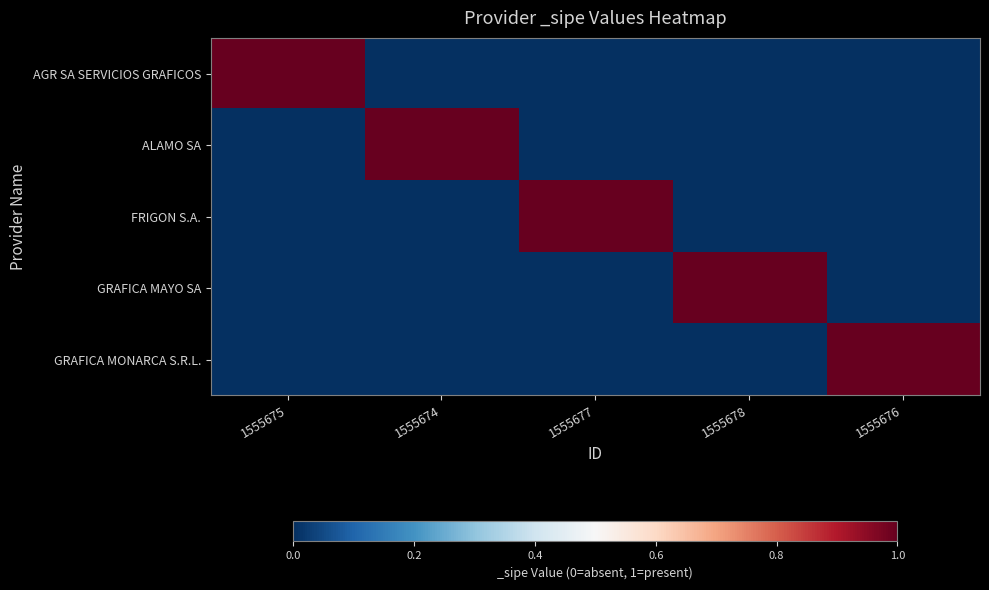

At how many categories does at least one series exceed 0?

5